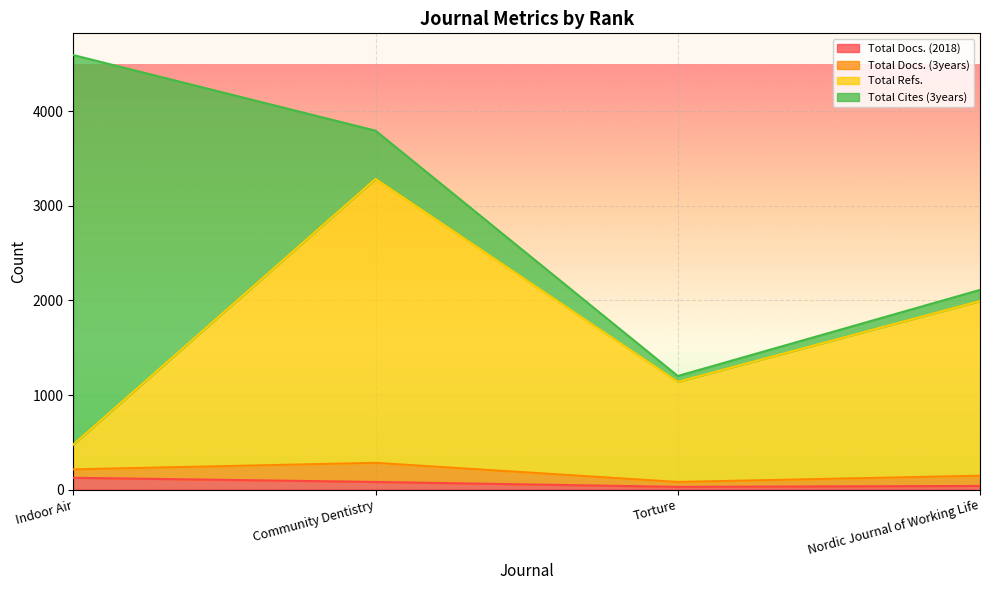

How many interior local peaks does the Total Refs. series have?

1